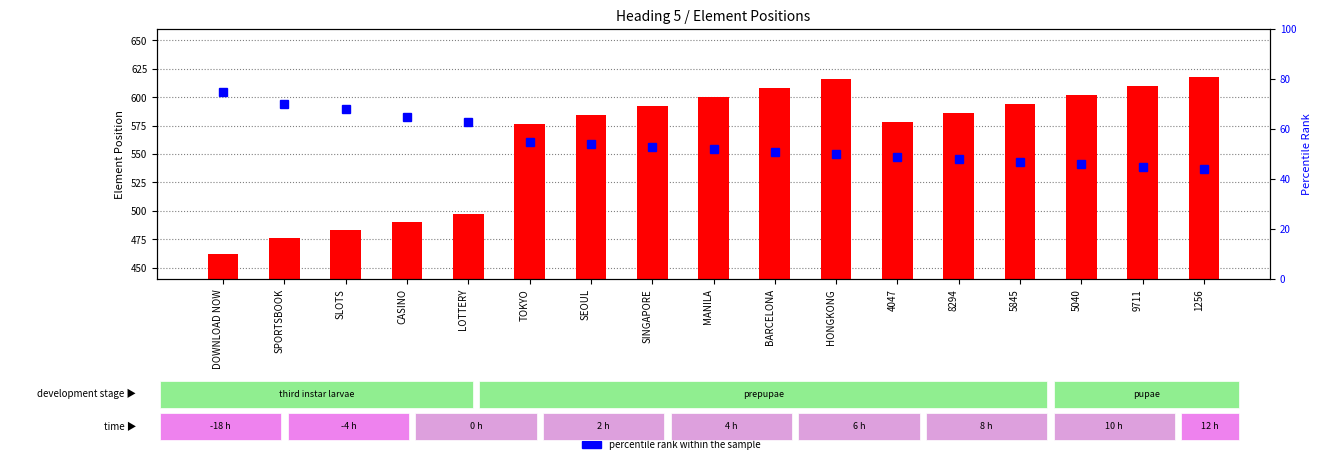

The value of count at 5845 is 594. True or false?

True